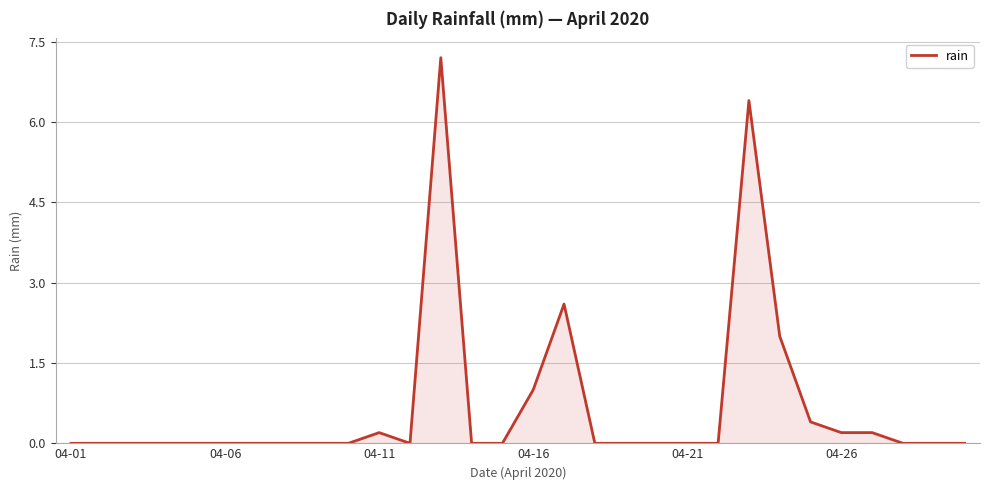

What is the difference between the maximum and minimum values?

7.2